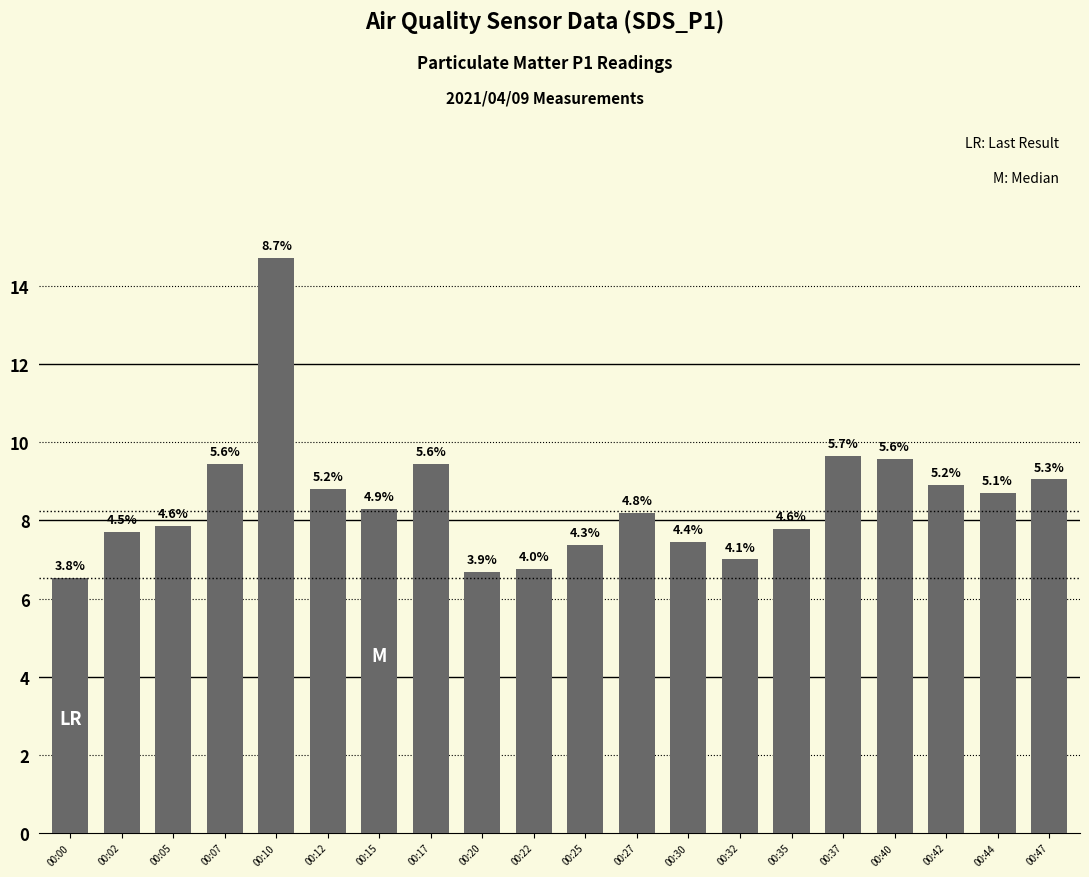

Which has a higher value, 00:22 or 00:07?

00:07